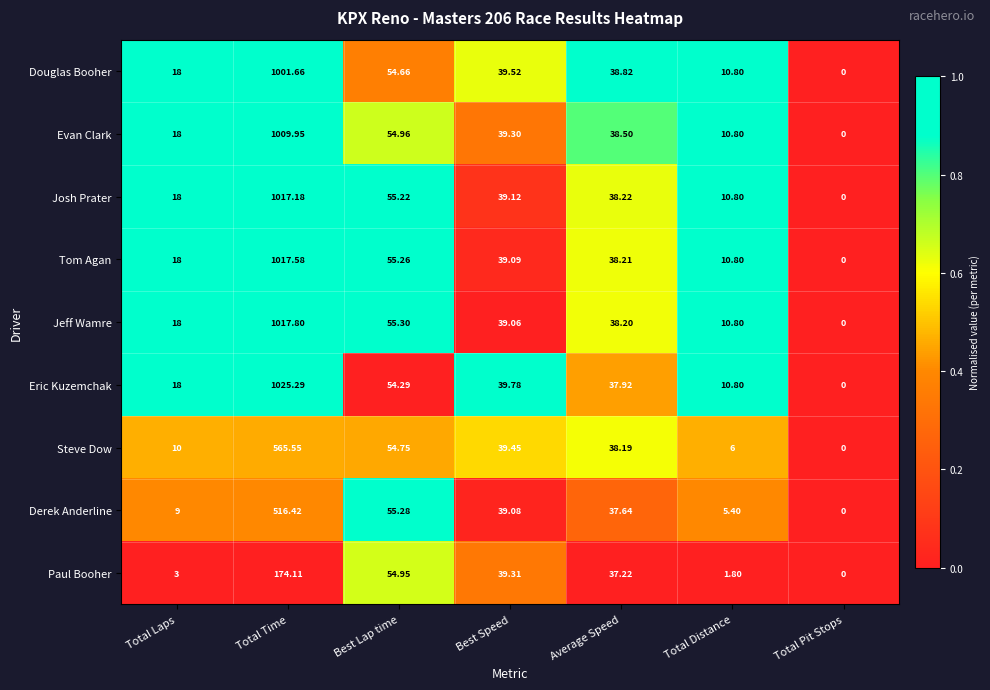

List the series in order of their peak value, lowest first.

Paul Booher, Derek Anderline, Steve Dow, Douglas Booher, Evan Clark, Josh Prater, Tom Agan, Jeff Wamre, Eric Kuzemchak